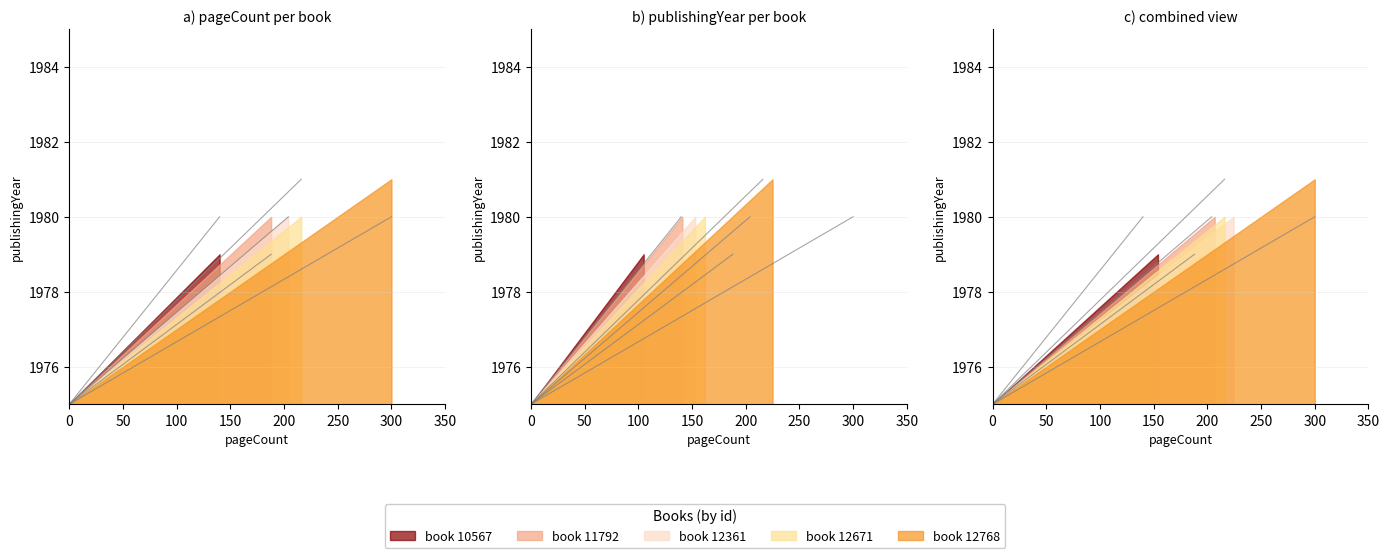

Is the value of book 12768 at 0 greater than the value of book 12361 at 50?

No